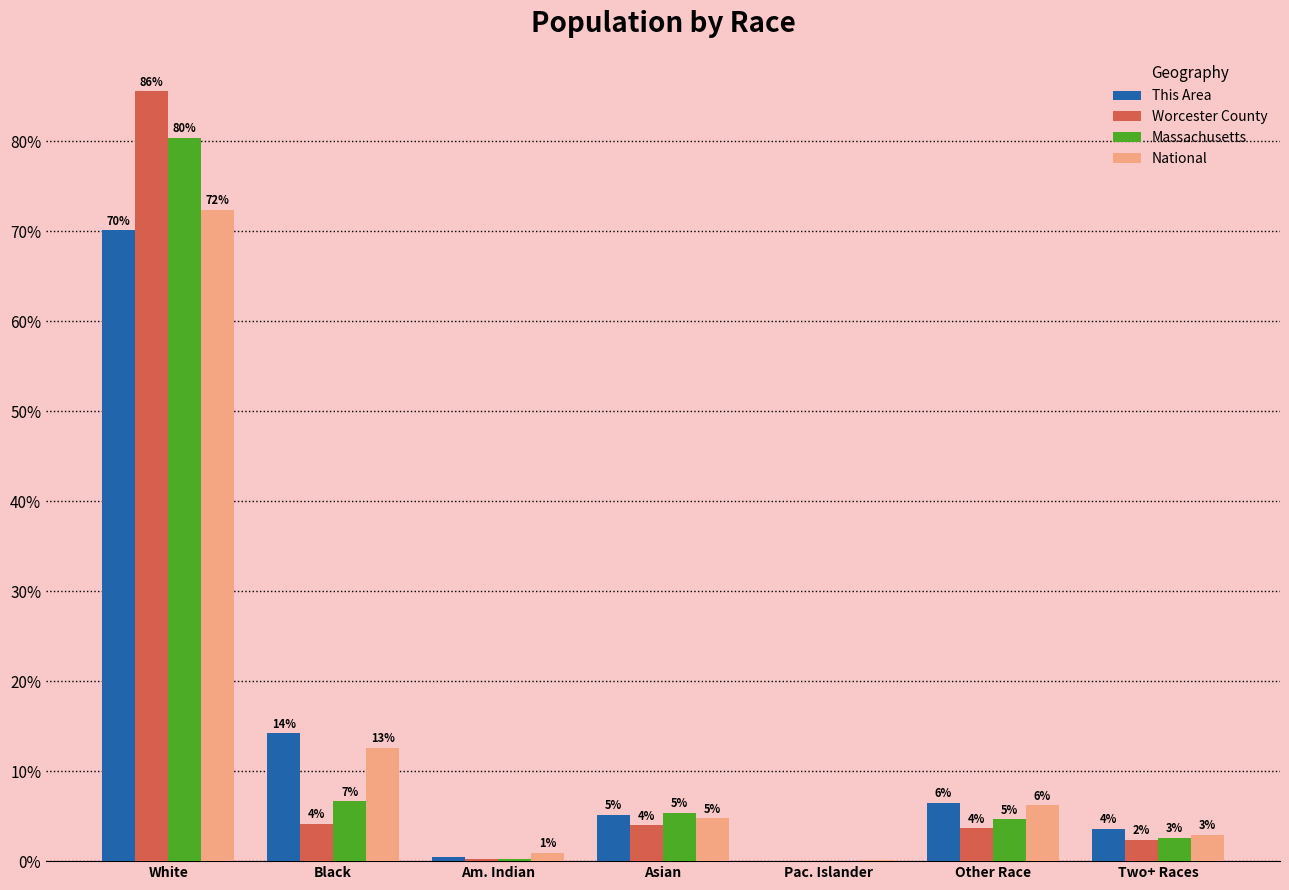

How many groups of bars are there?

7